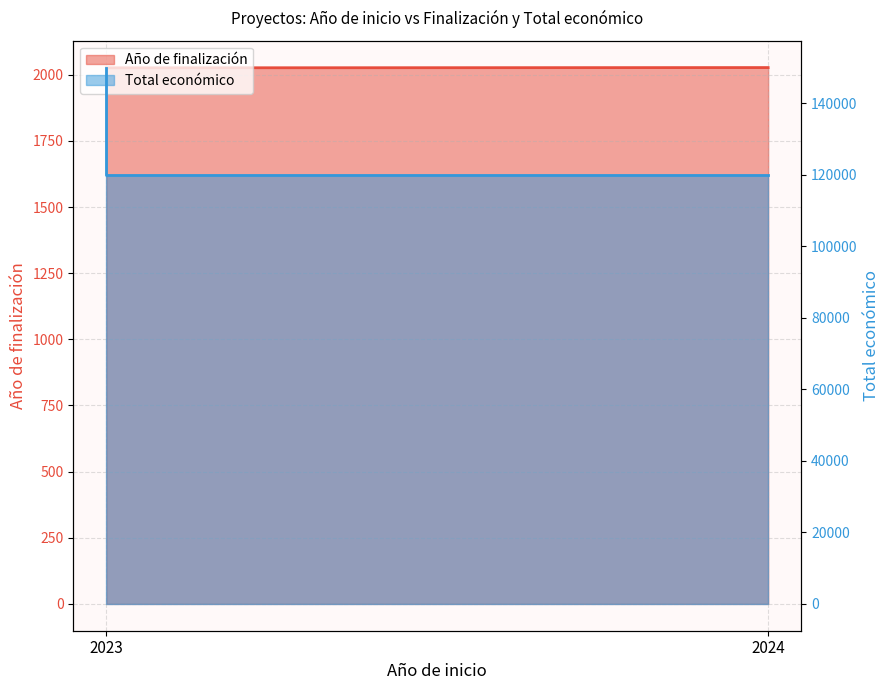

What are all the series names shown in the legend?

Año de finalización, Total económico